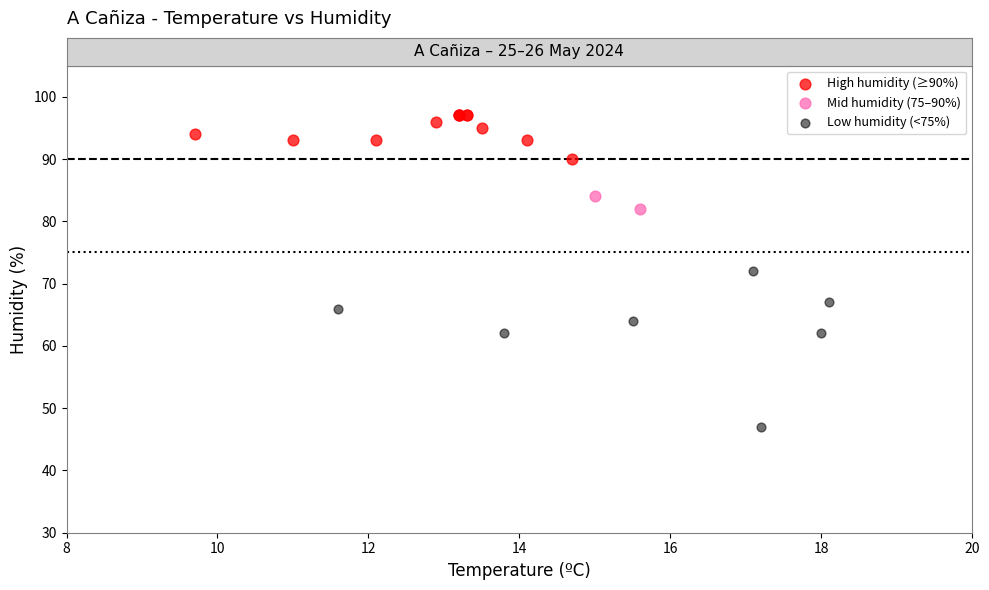

Which series contains the lowest Y value?

Low humidity (<75%)